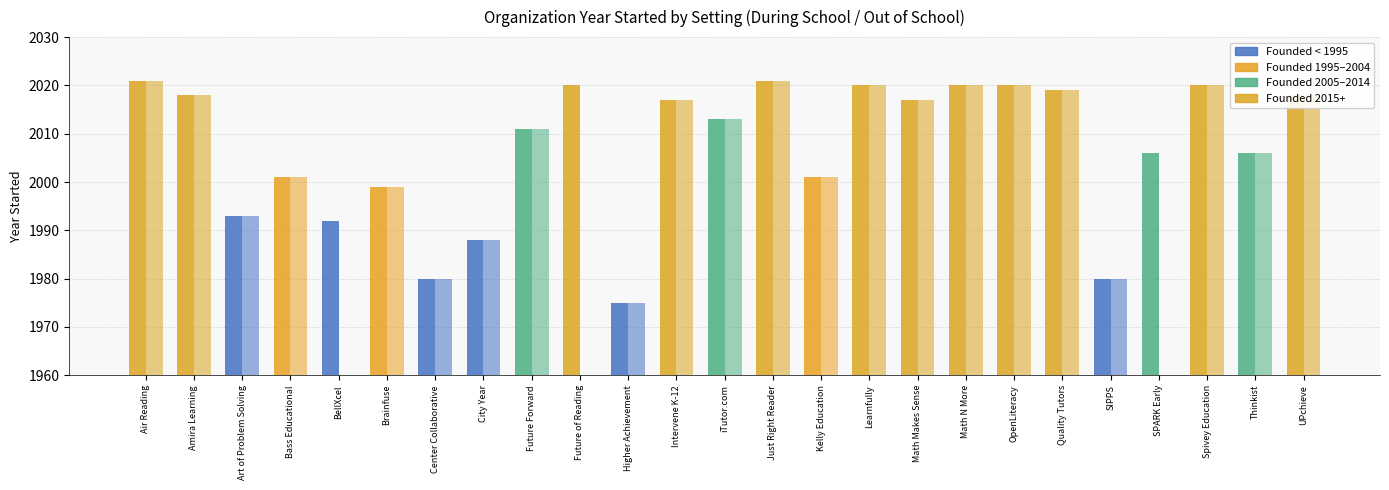

How many bars are there in each group?

2